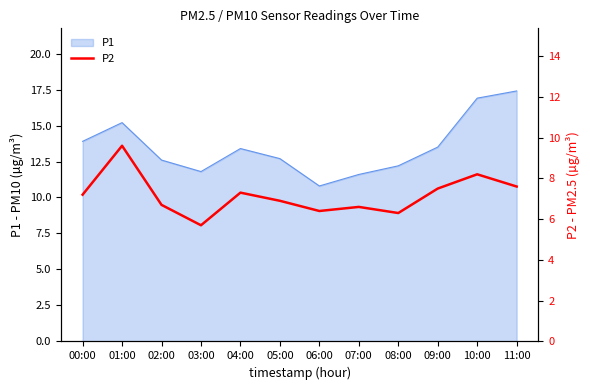

The value of P1 at 10:00 is 16.9. True or false?

True